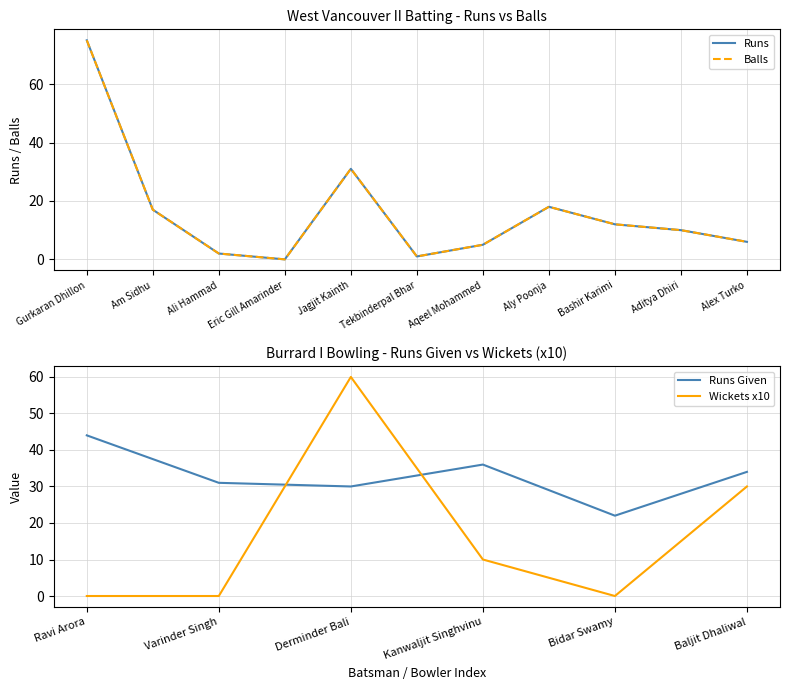

What is the sum of the WV II Batsmen Runs values at Aqeel Mohammed and Gurkaran Dhillon?

80